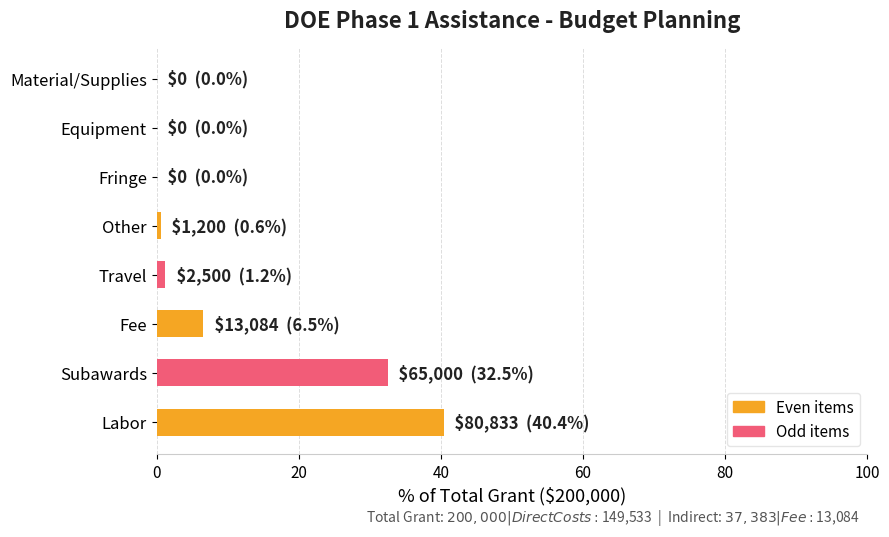

Which category has the highest value across all series?

Labor